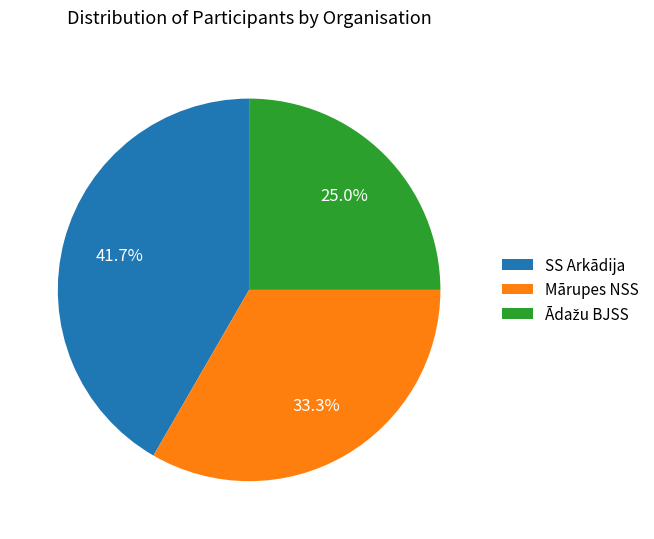

What percentage is NOT represented by Mārupes NSS?

66.7%